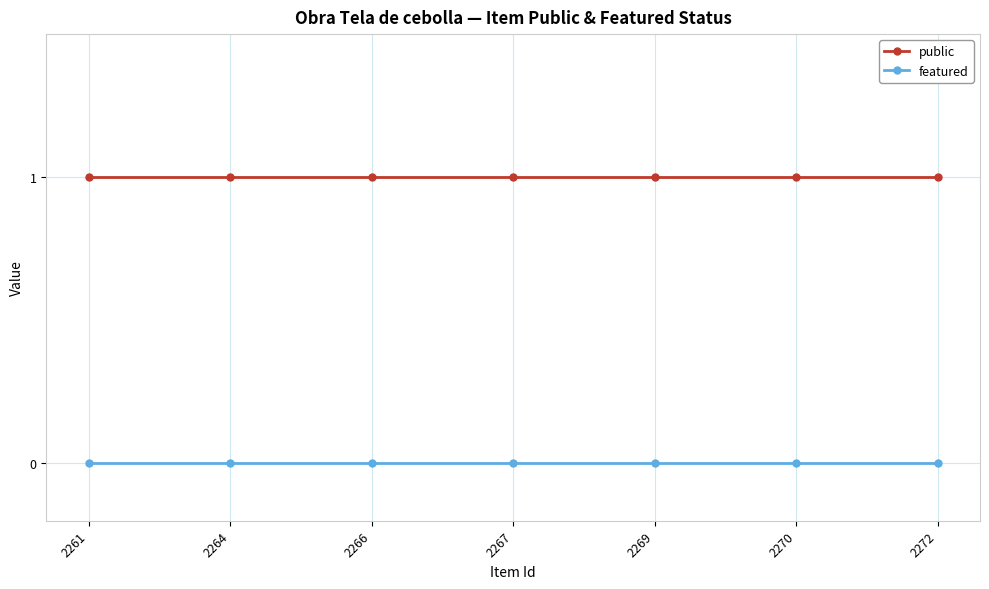

What is the value of the public point at the 6th from the left?

1